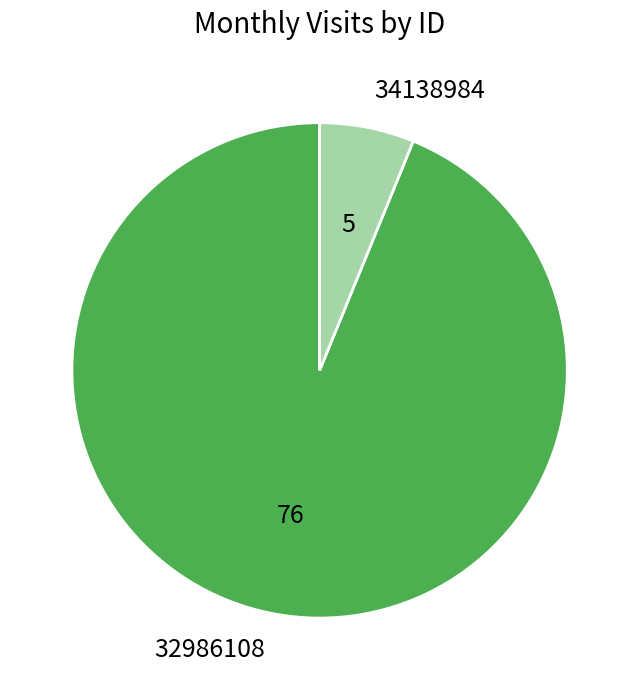

Do 34138984 and 32986108 together represent more than half of the pie?

Yes